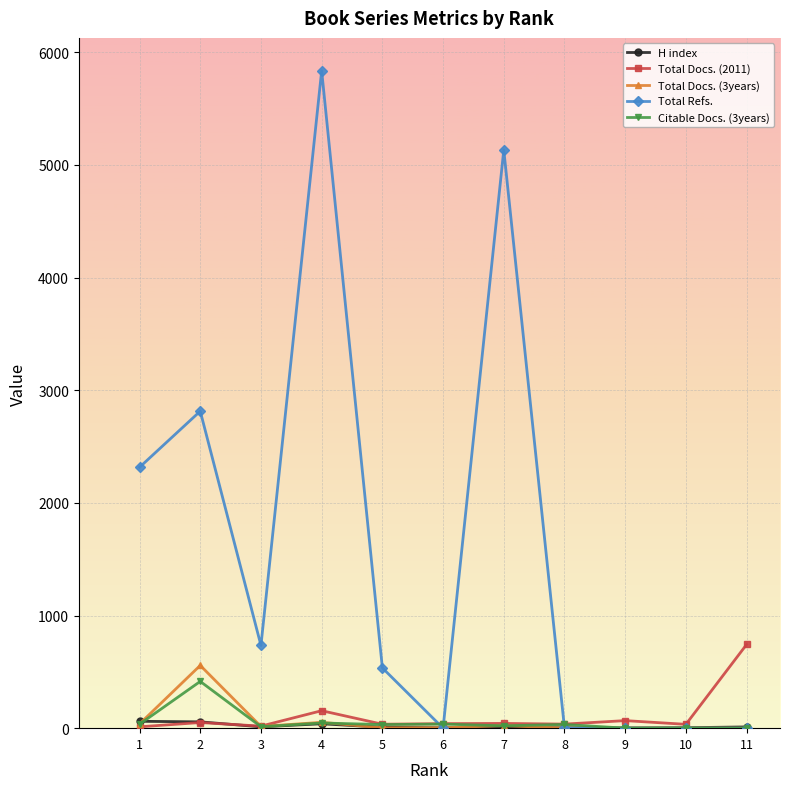

Which series has the largest range (max minus min)?

Total Refs.